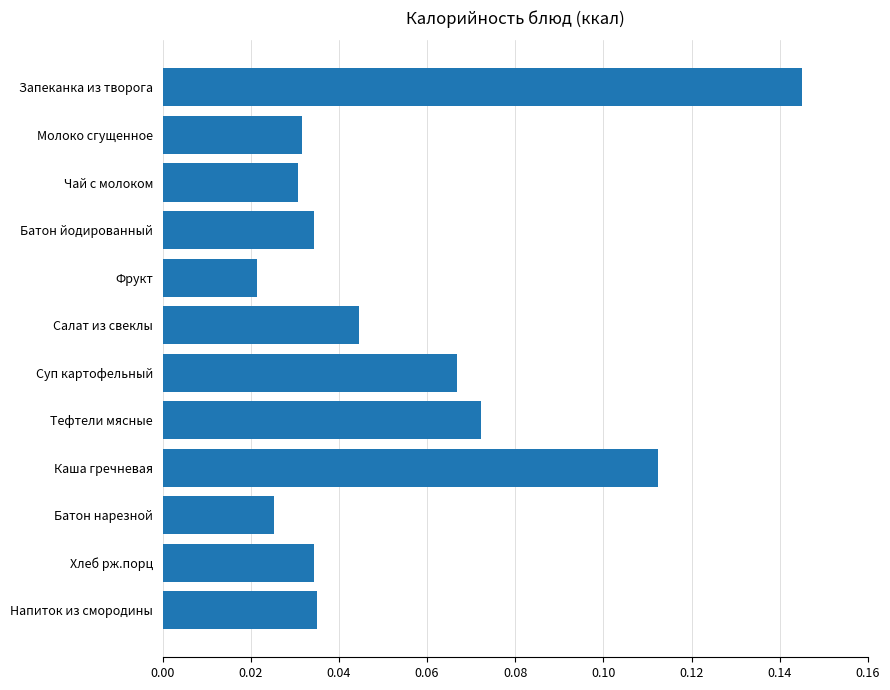

Are the bars horizontal?

Yes